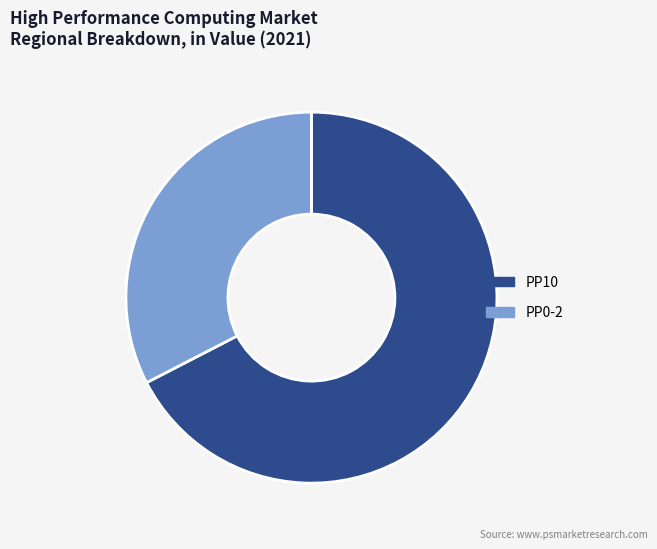

What is the smallest slice in the pie chart?

PP0-2